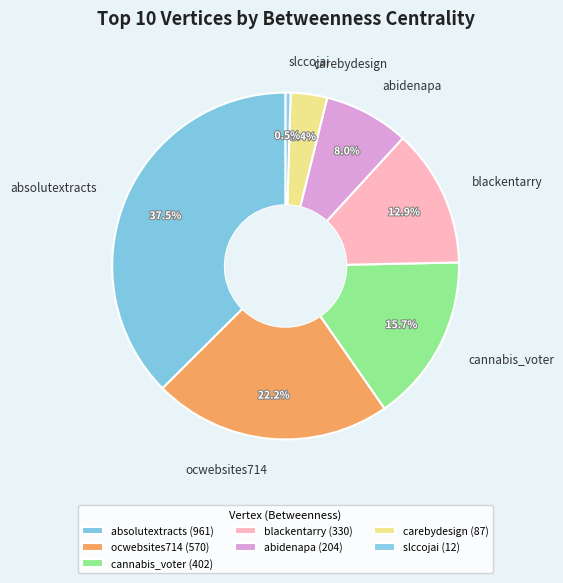

Is there any slice that represents more than half of the pie?

No